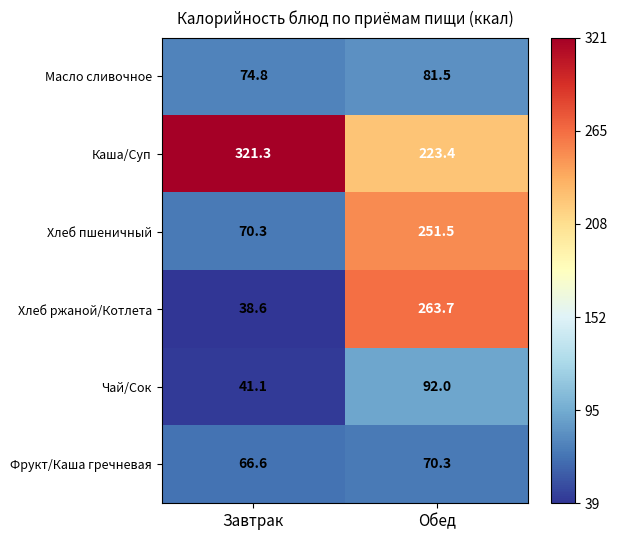

Which series has the largest total across all categories?

Каша/Суп